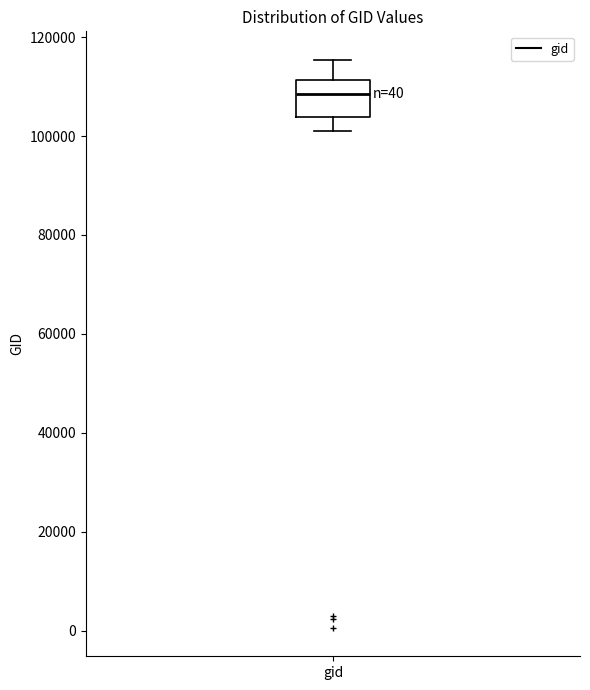

Transcribe this box plot: give where the median line is, the range the box spans, and where the two whiskers end, as read against the y-axis. The values are not printed on the chart, so give them approximately, as read against the axis.

median 108000, box 104000 to 112000, whiskers 100000 to 116000